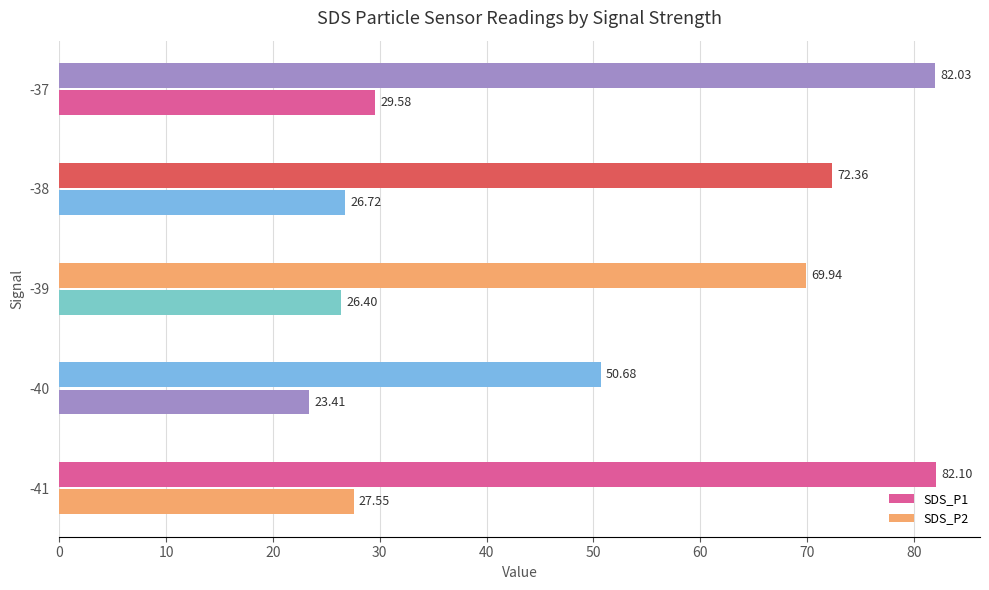

Rank the series by their maximum value, from highest to lowest.

SDS_P1, SDS_P2